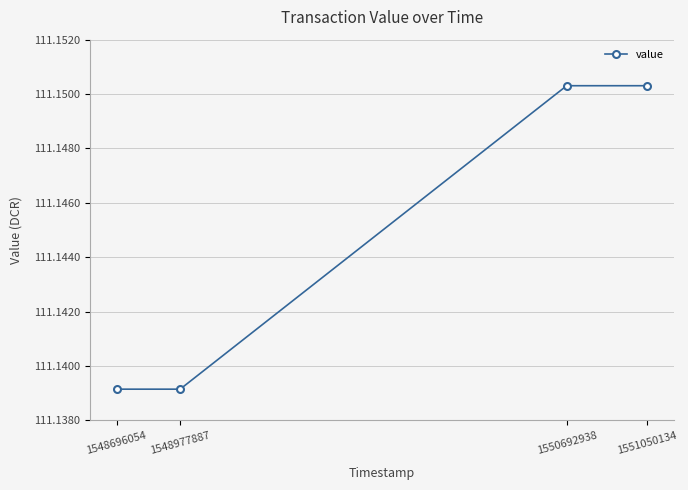

True or false: there are more than 1 points higher than both neighbors.

False